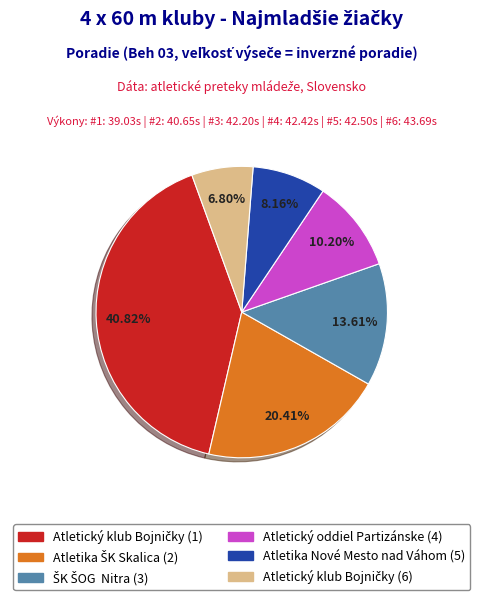

Is it true that Atletika Nové Mesto nad Váhom (5) is 14% of the pie?

False